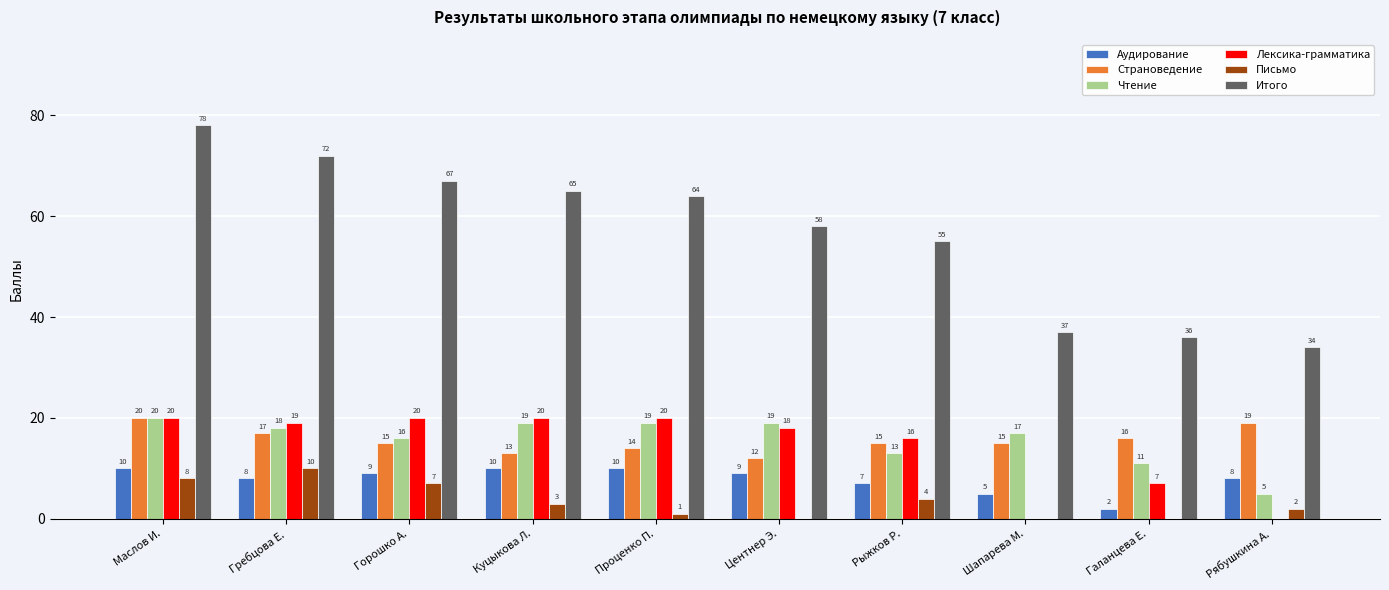

True or false: Итого has a value of 91 at Проценко П..

False